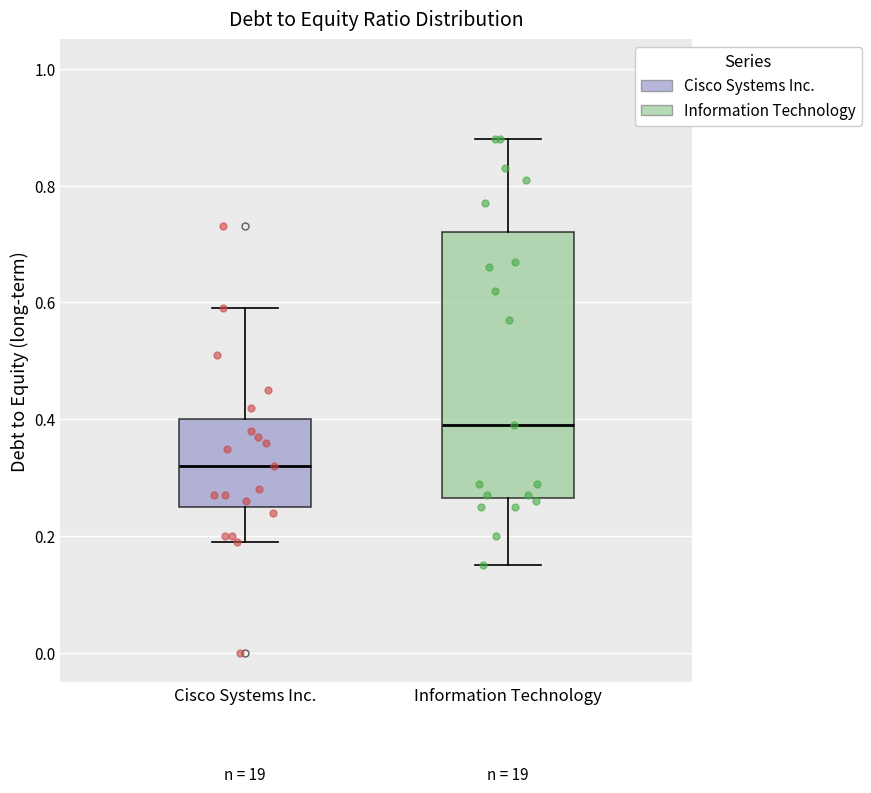

Reading left to right, read every box against the y-axis: the position of its median line, the range the box covers, and the ends of its whiskers. The values are not printed on the chart, so give them approximately, as read against the axis.

Cisco Systems Inc.: median 0.32, box 0.26 to 0.40, whiskers 0.20 to 0.60
Information Technology: median 0.40, box 0.26 to 0.72, whiskers 0.16 to 0.88